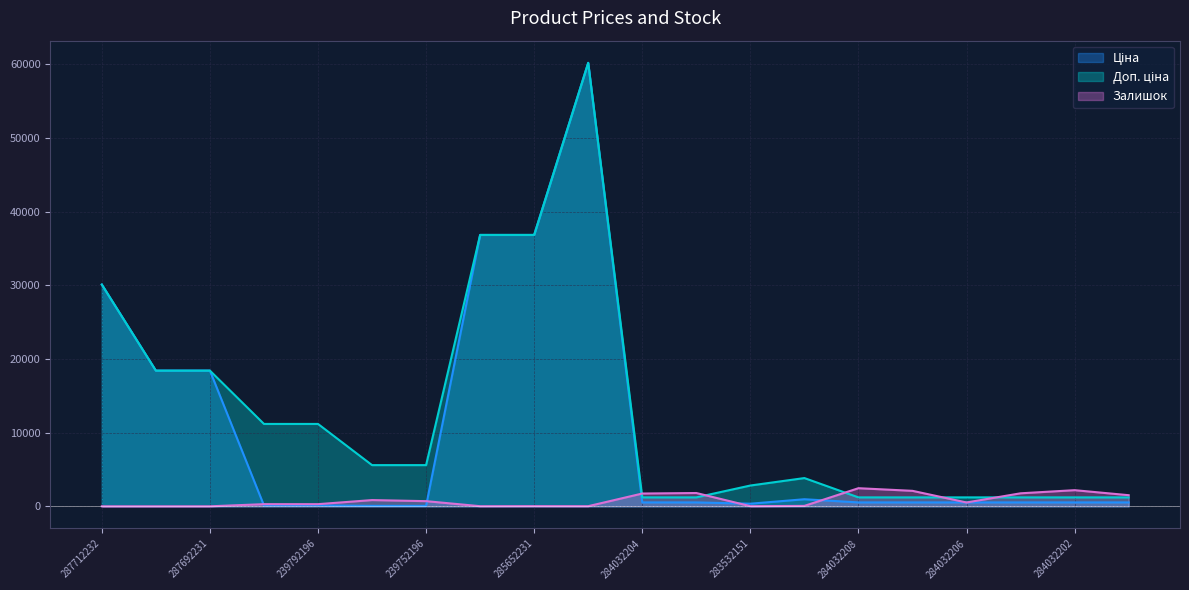

Is it true that Доп. ціна equals 30102.8 at 287712232?

True